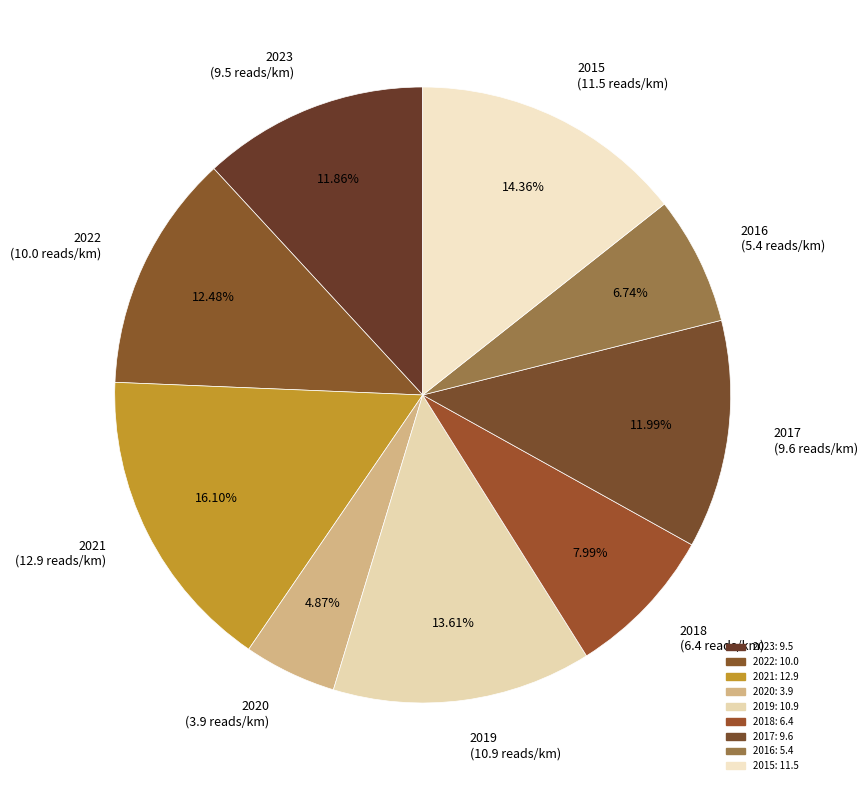

How many segments does this pie chart have?

9